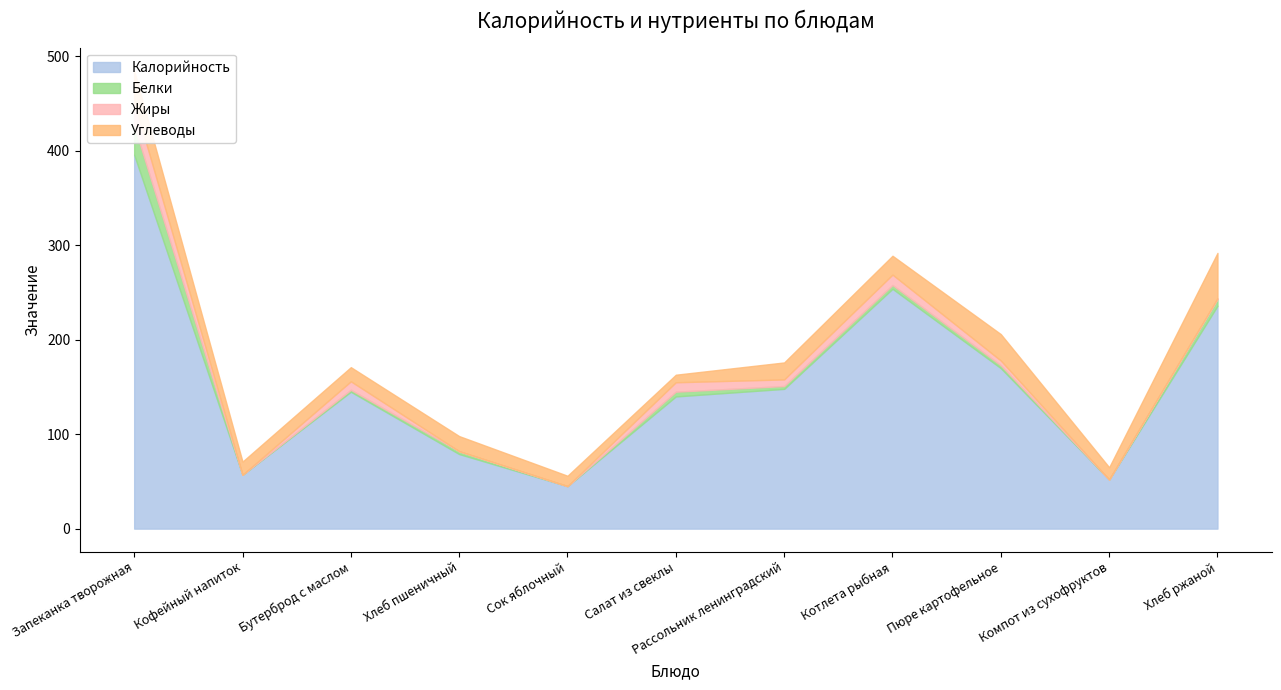

True or false: Жиры and Калорийность cross at least once.

False